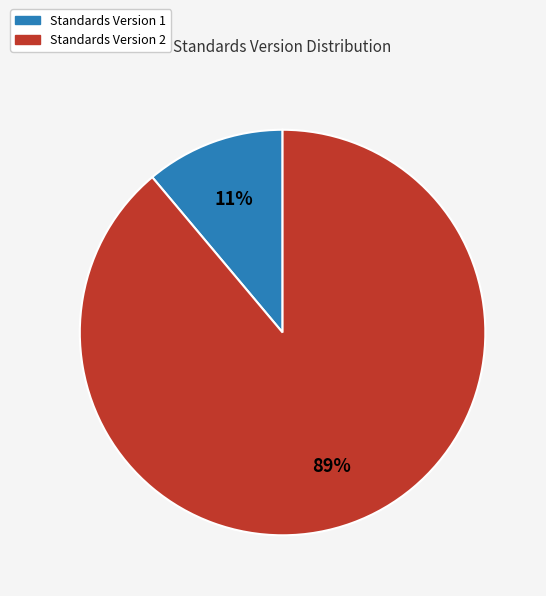

Between Standards Version 2 and Standards Version 1, which is larger?

Standards Version 2